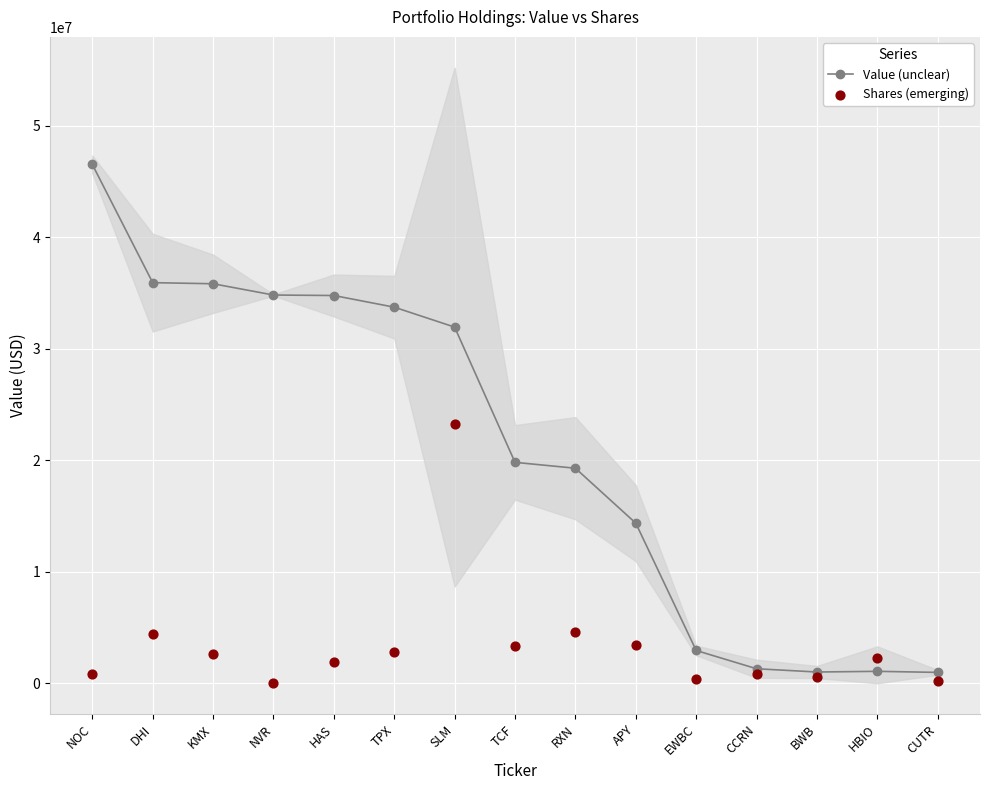

Is the value of Shares (emerging) at CUTR greater than the value of Value (unclear) at NVR?

No